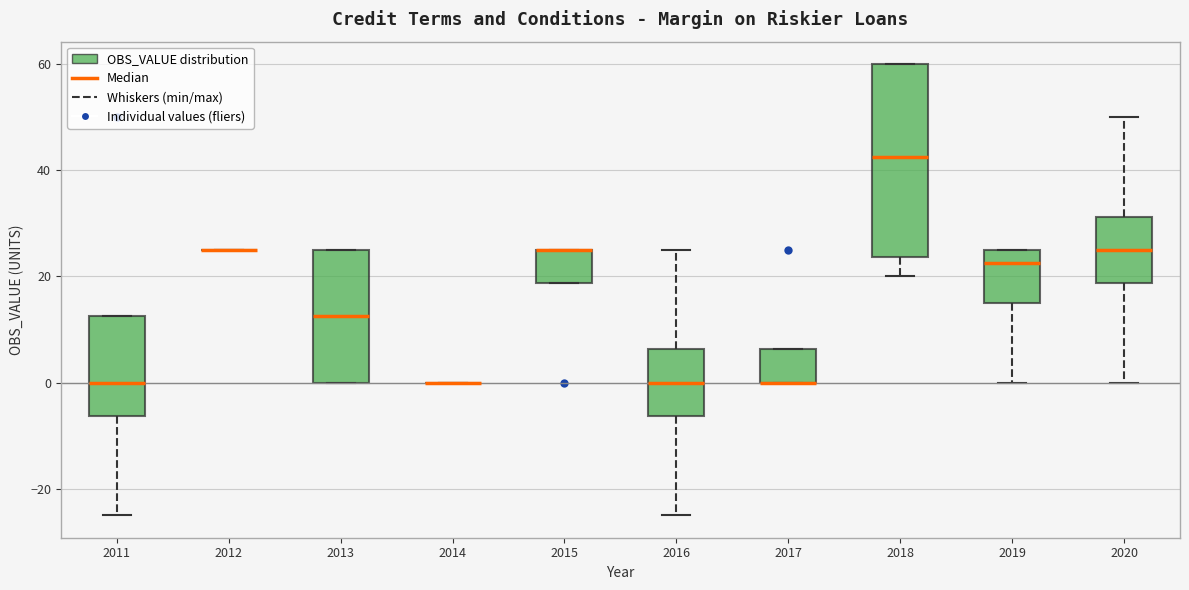

Where does the median line of the box at x = 2013 sit on the y-axis? The values are not printed on the chart, so give them approximately, as read against the axis.

12